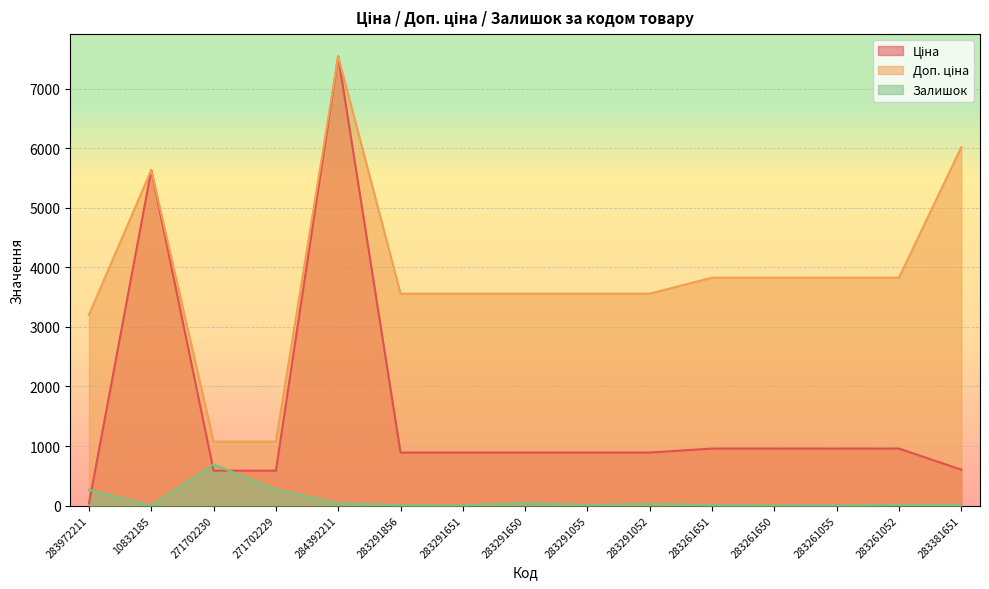

Which label corresponds to the smallest value in the chart?

10832185